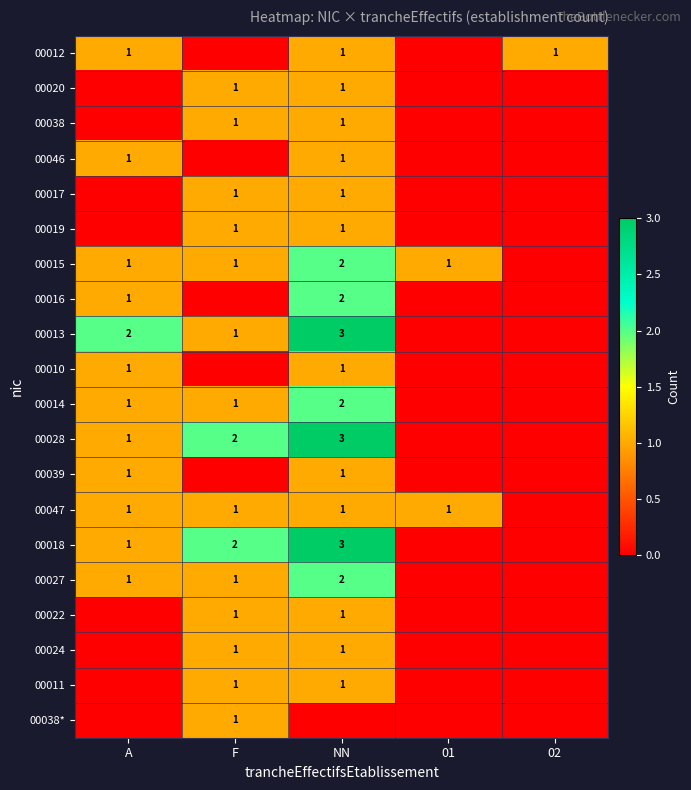

True or false: 00028 has a value of 3 at F.

False